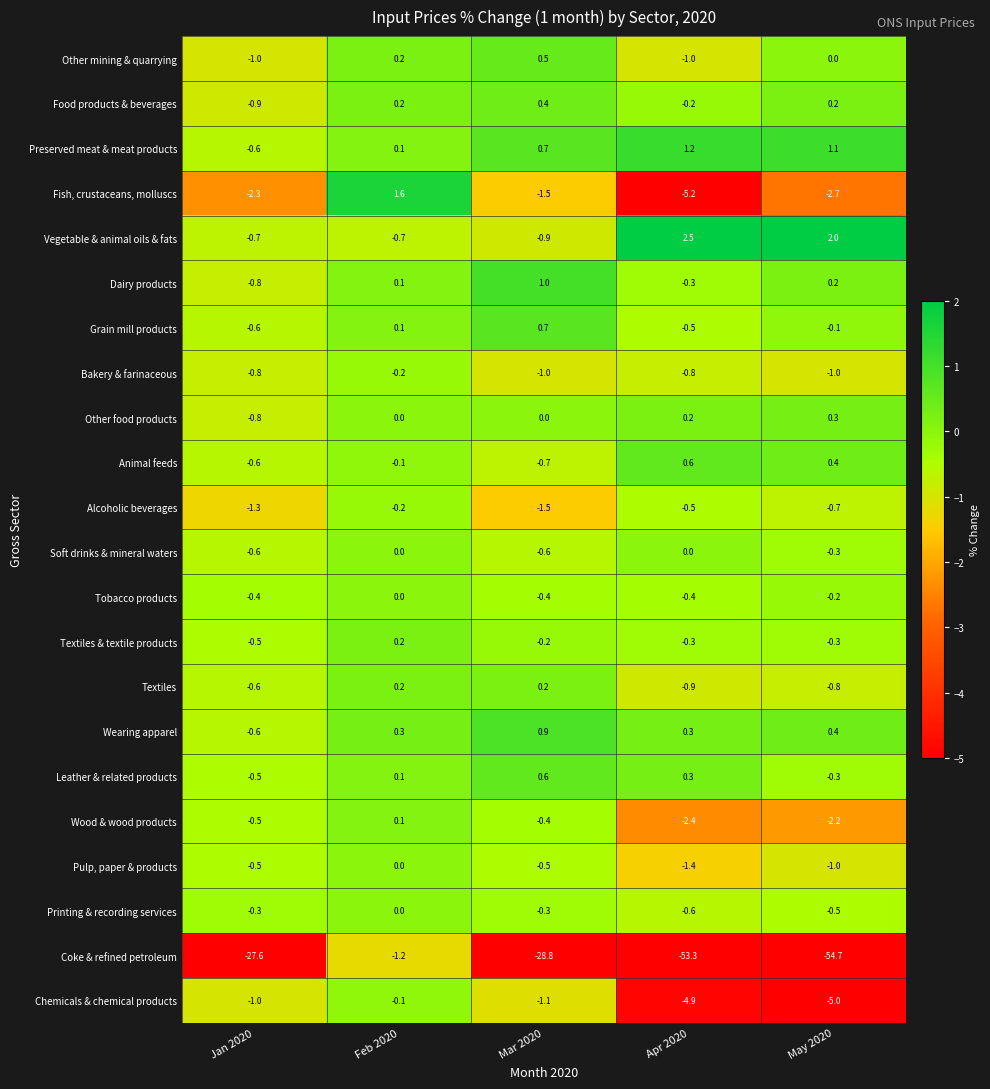

Which series changed the most between Feb 2020 and Apr 2020?

Coke & refined petroleum